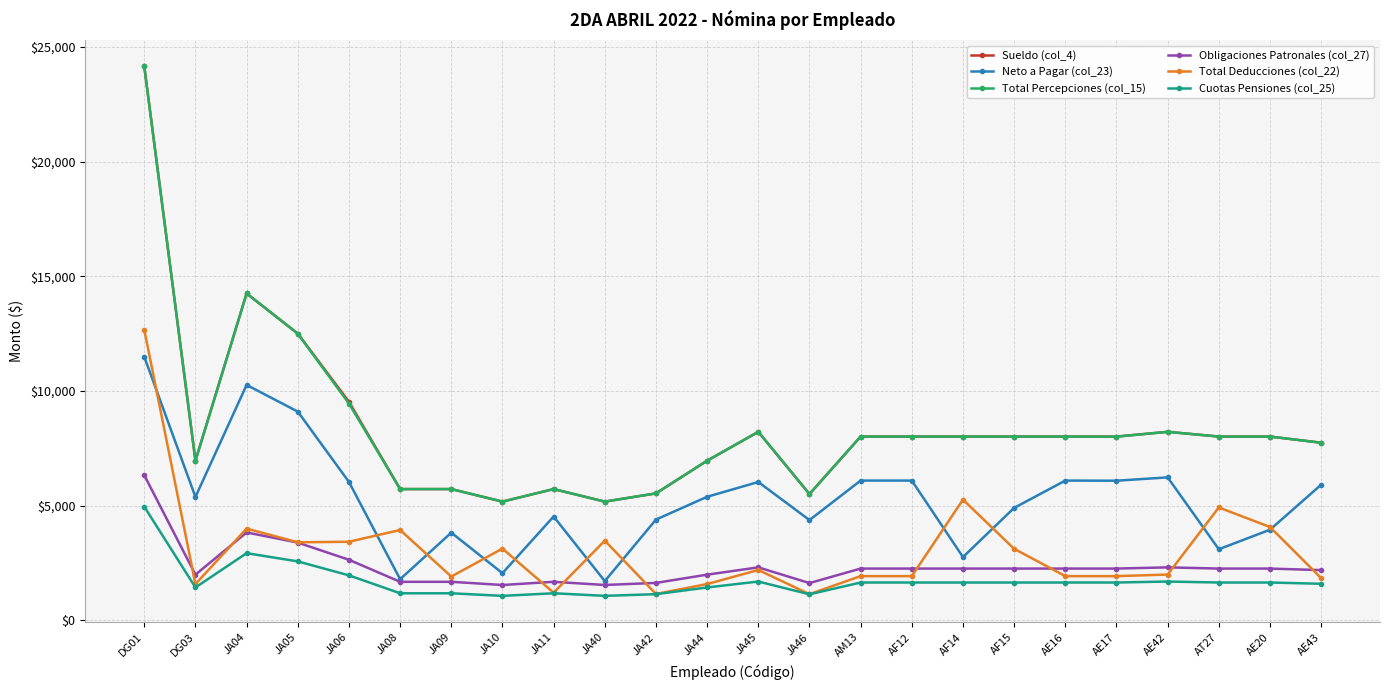

True or false: Total Percepciones (col_15) and Obligaciones Patronales (col_27) intersect in this chart.

False